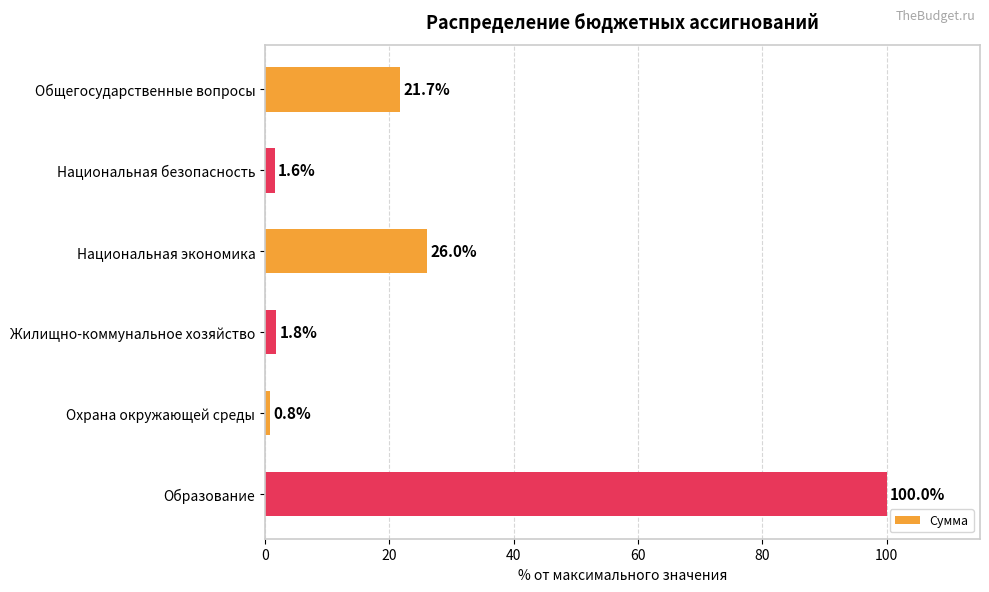

What is the change in value from Национальная безопасность to Жилищно-коммунальное хозяйство?

+0.2